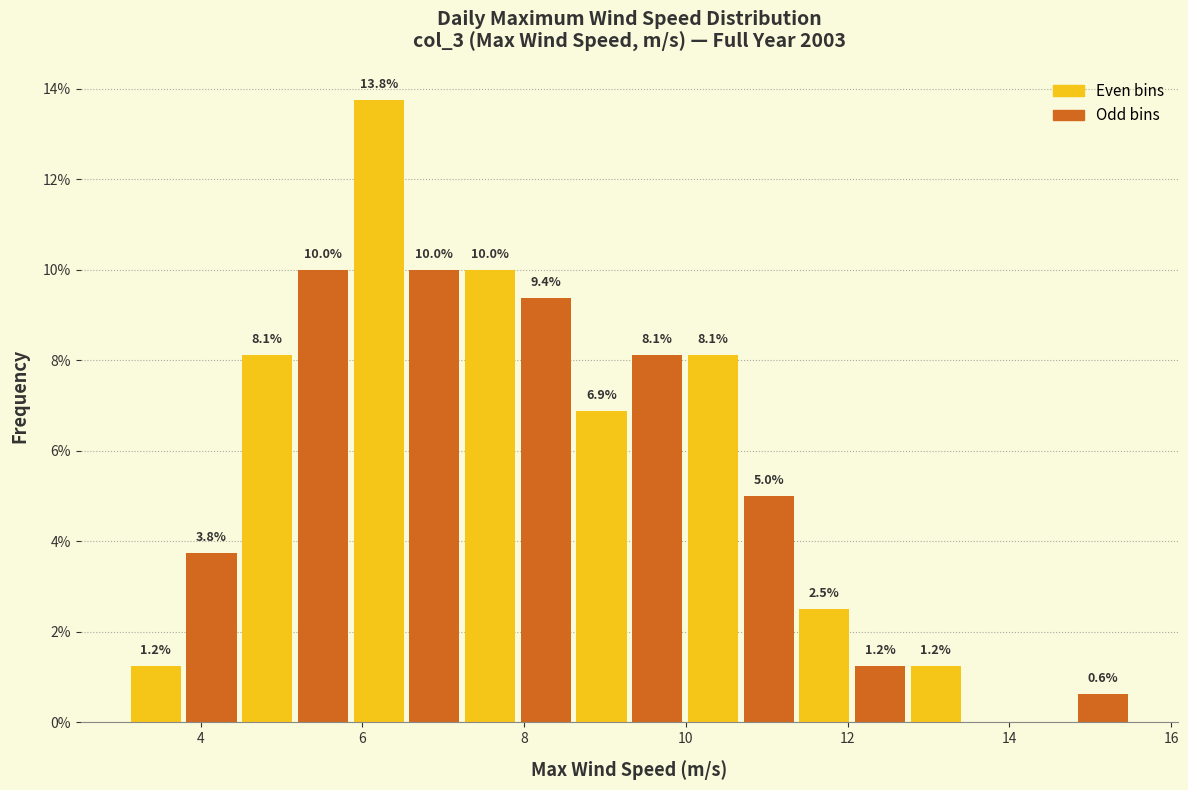

Read against the x-axis, roughly where is the centre of the tallest bar?

6.2